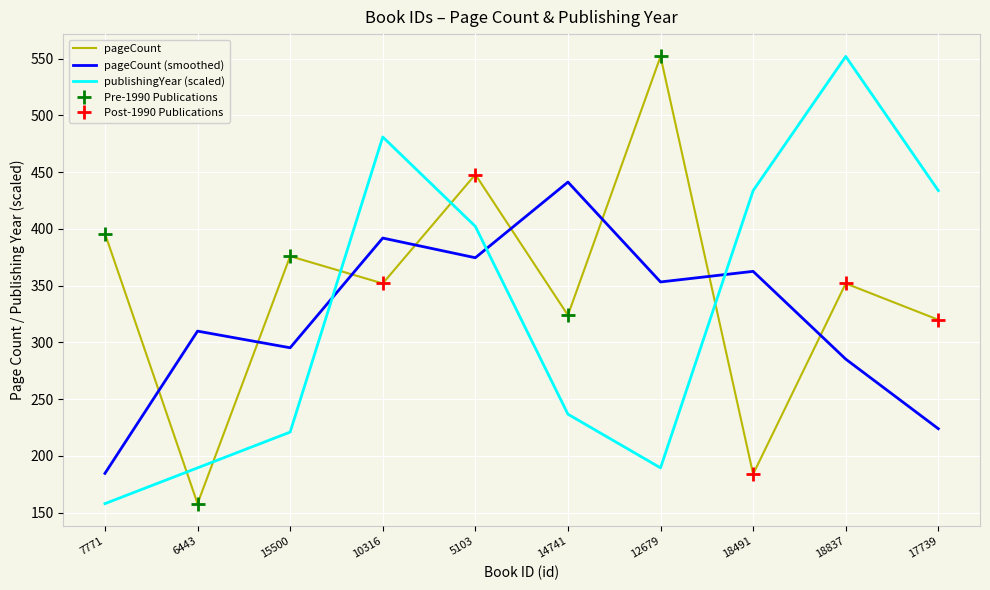

True or false: pageCount has a value of 396.0 at 7771.

True